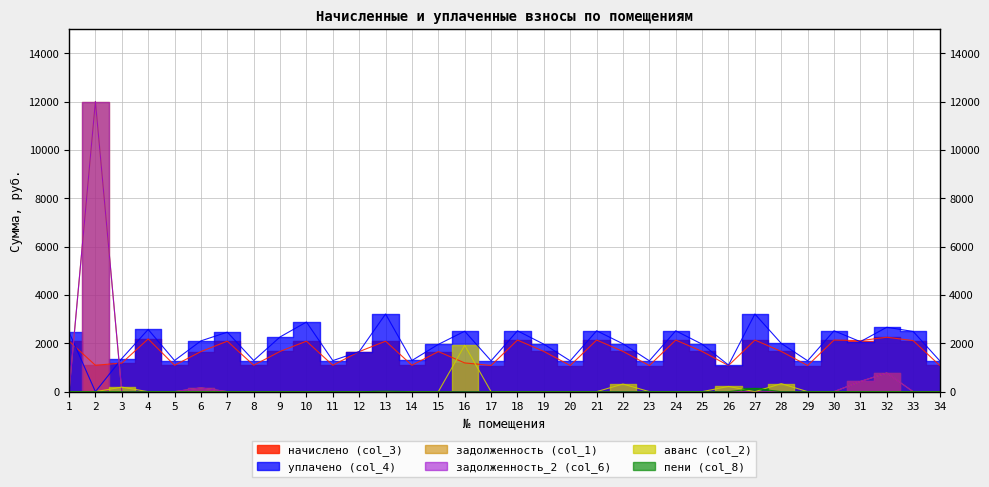

How many data points does each series have?

34